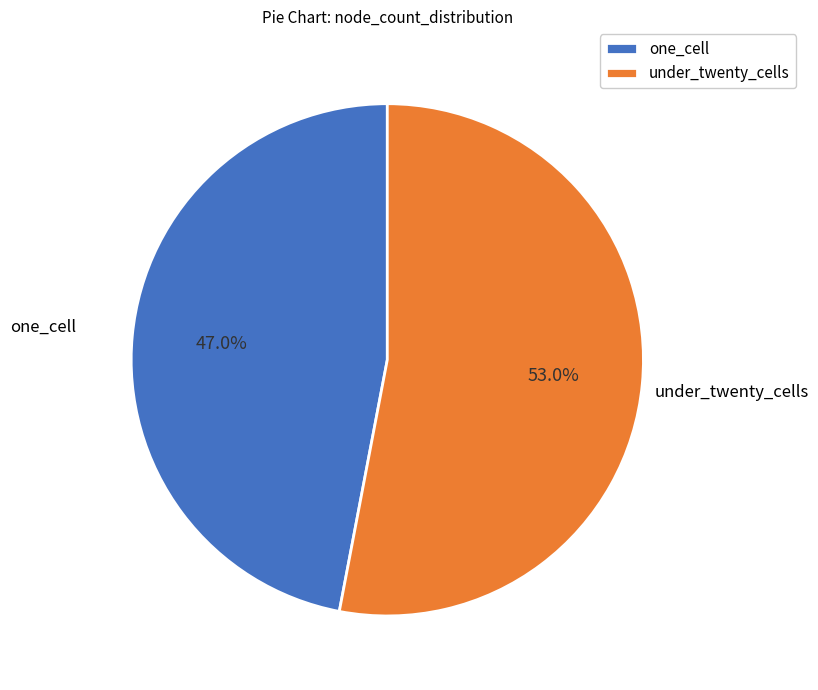

Which slice represents more than half of the pie?

under_twenty_cells